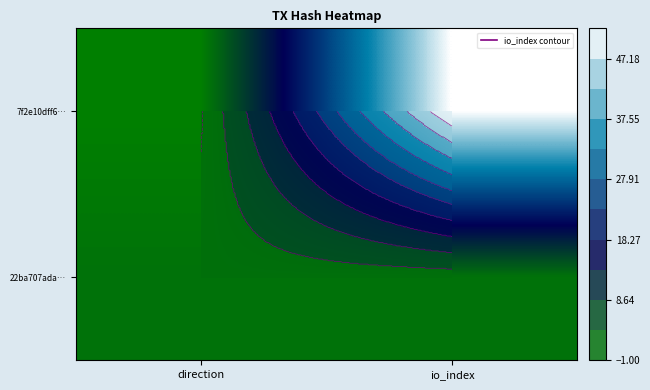

At how many categories does at least one series exceed 23?

1